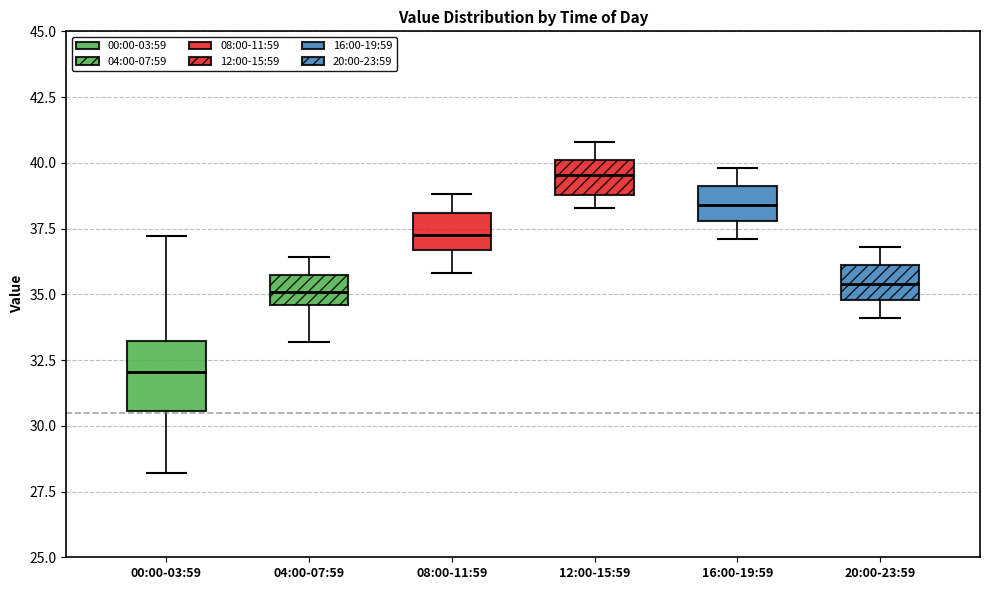

Reading left to right, transcribe this box plot: for each box, give where its median line is, the range the box spans, and where its two whiskers end, as read against the y-axis. The values are not printed on the chart, so give them approximately, as read against the axis.

00:00-03:59: median 32.0, box 30.5 to 33.0, whiskers 28.0 to 37.0
04:00-07:59: median 35.0, box 34.5 to 35.5, whiskers 33.0 to 36.5
08:00-11:59: median 37.5, box 36.5 to 38.0, whiskers 36.0 to 39.0
12:00-15:59: median 39.5, box 39.0 to 40.0, whiskers 38.5 to 41.0
16:00-19:59: median 38.5, box 38.0 to 39.0, whiskers 37.0 to 40.0
20:00-23:59: median 35.5, box 35.0 to 36.0, whiskers 34.0 to 37.0